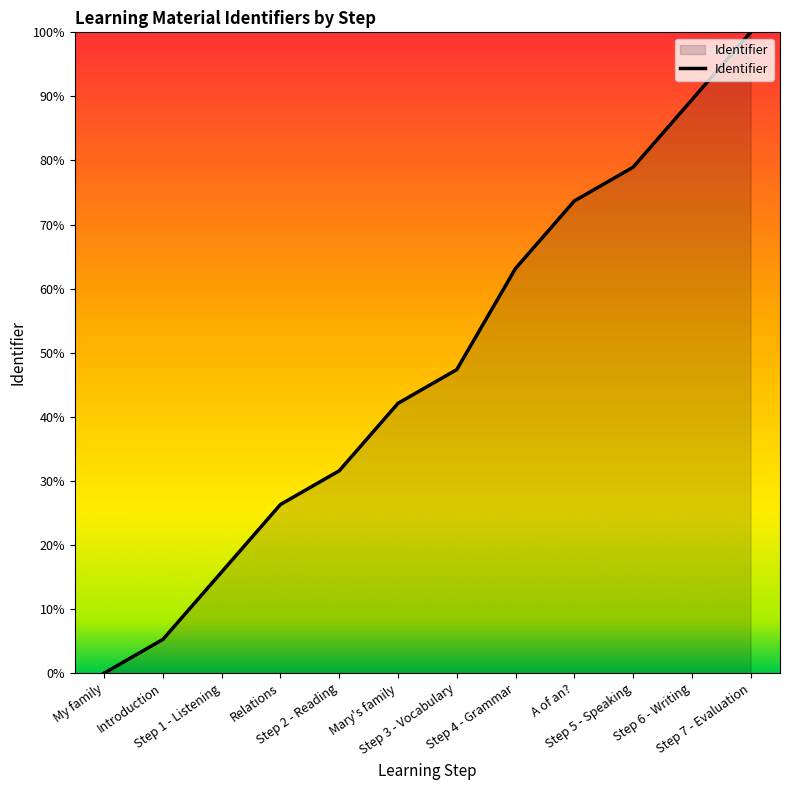

Which category has the highest value across all series?

Step 7 - Evaluation